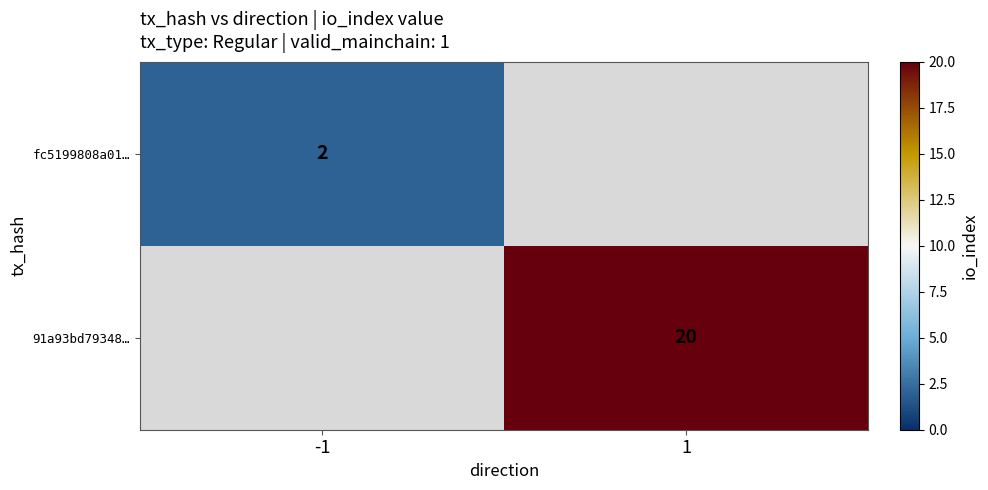

True or false: 91a93bd79348… has a value of 6 at 1.

False